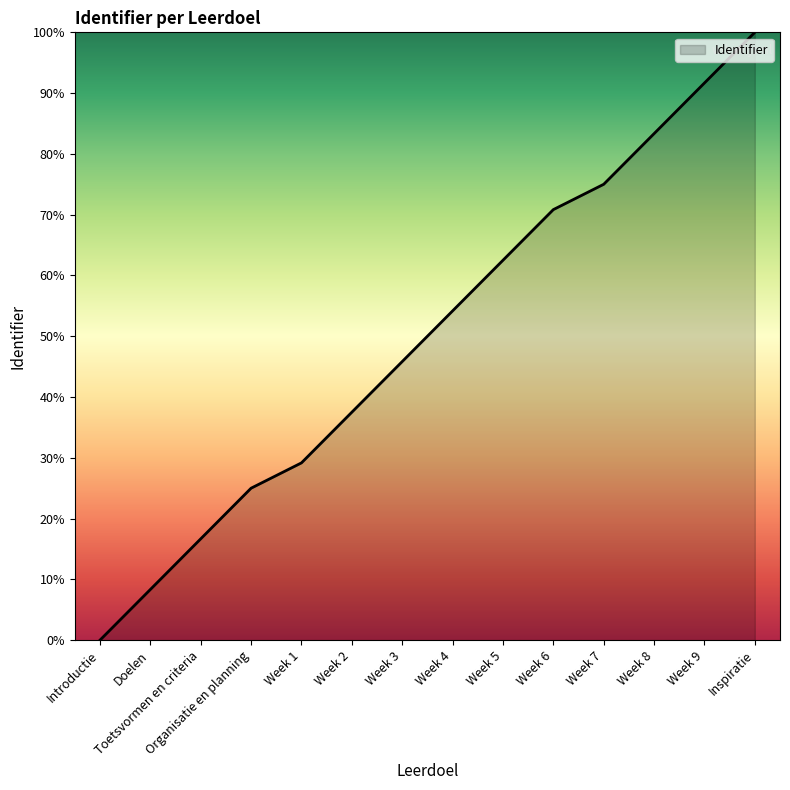

What is the change in value from Introductie to Week 7?

+75.0